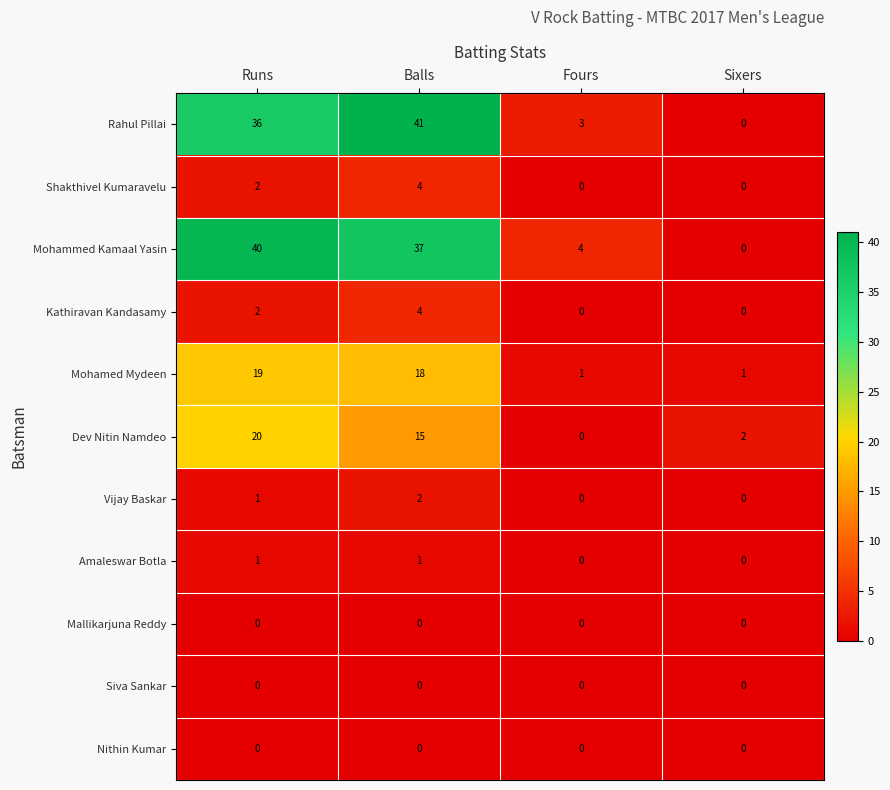

The Mohammed Kamaal Yasin series shows 0 at Sixers. True or false?

True